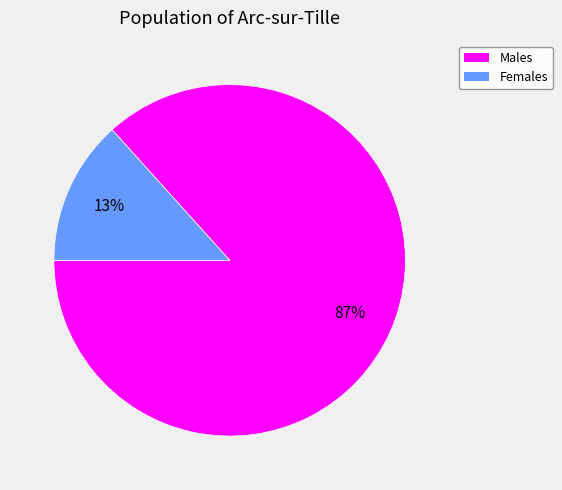

How many slices are in this pie chart?

2